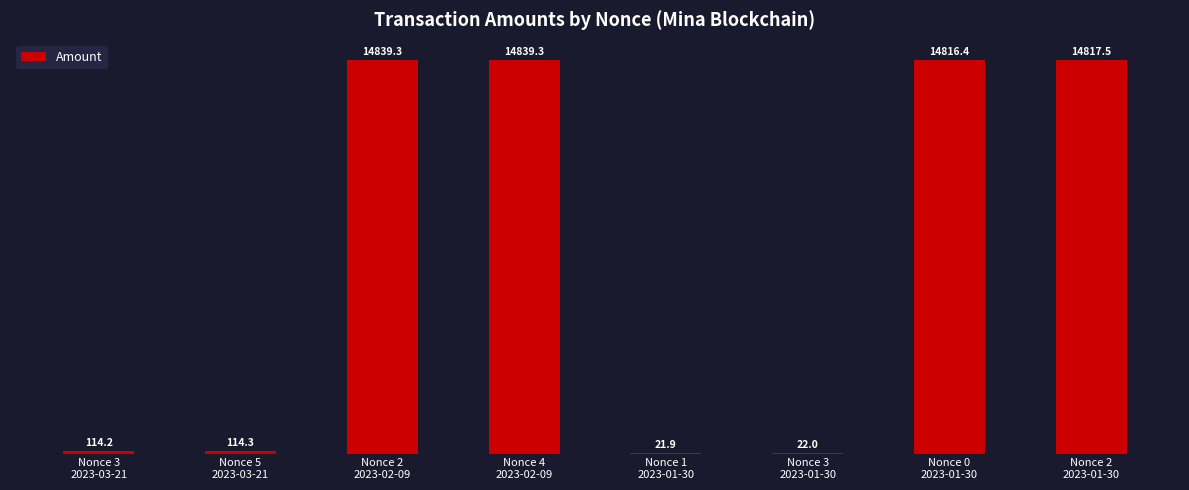

What is the greatest value displayed?

14839.3